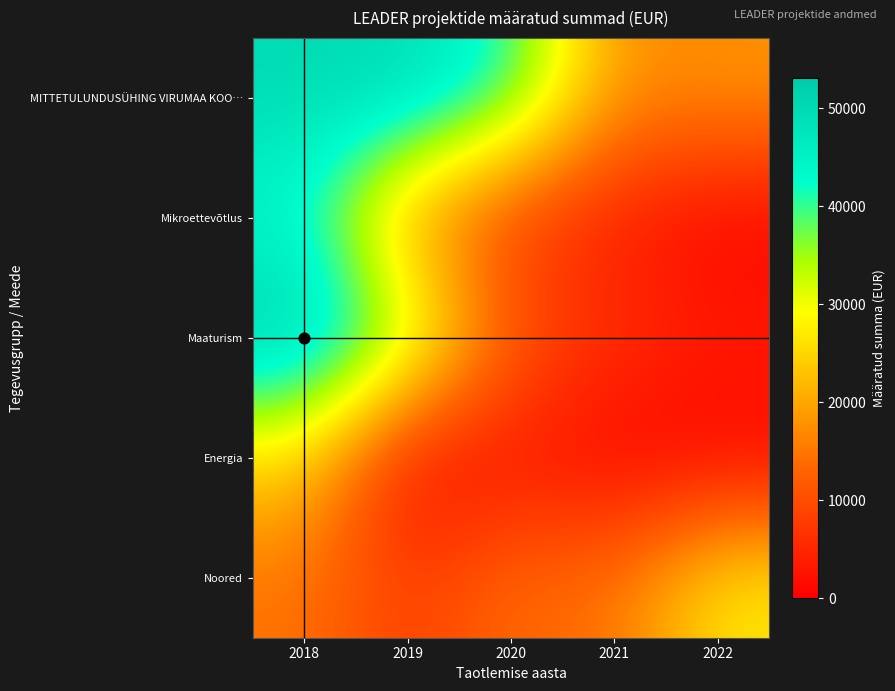

How many categories are shown in the chart?

5